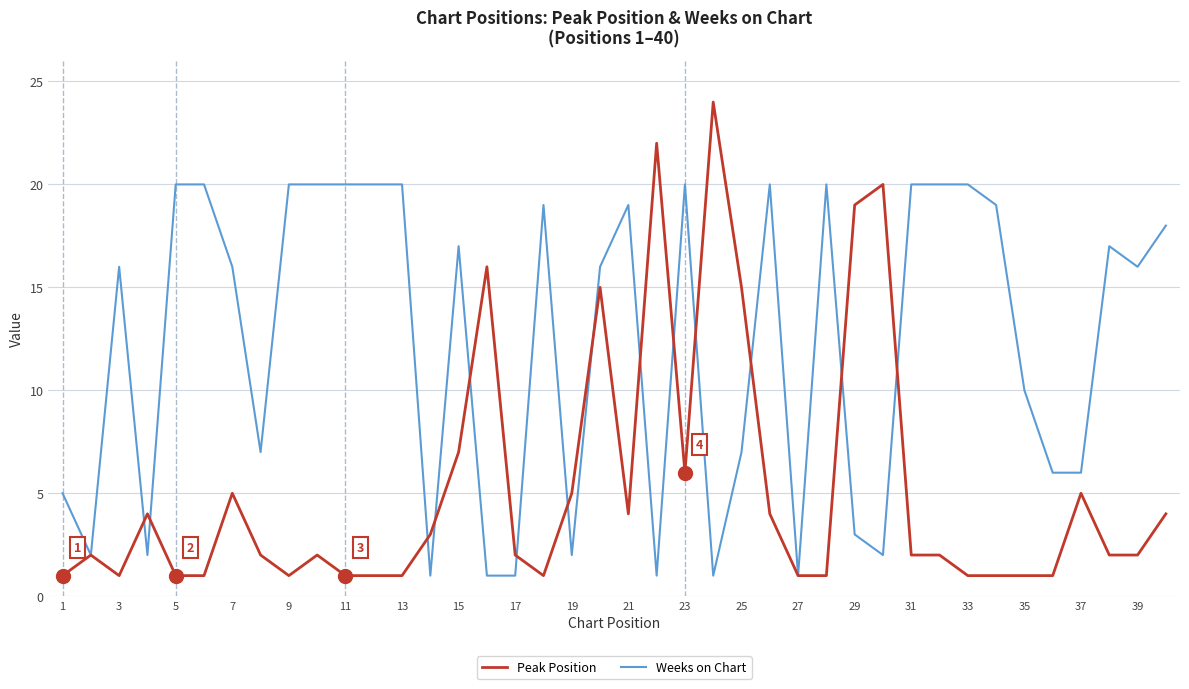

What is the sum of all Peak Position values?

209